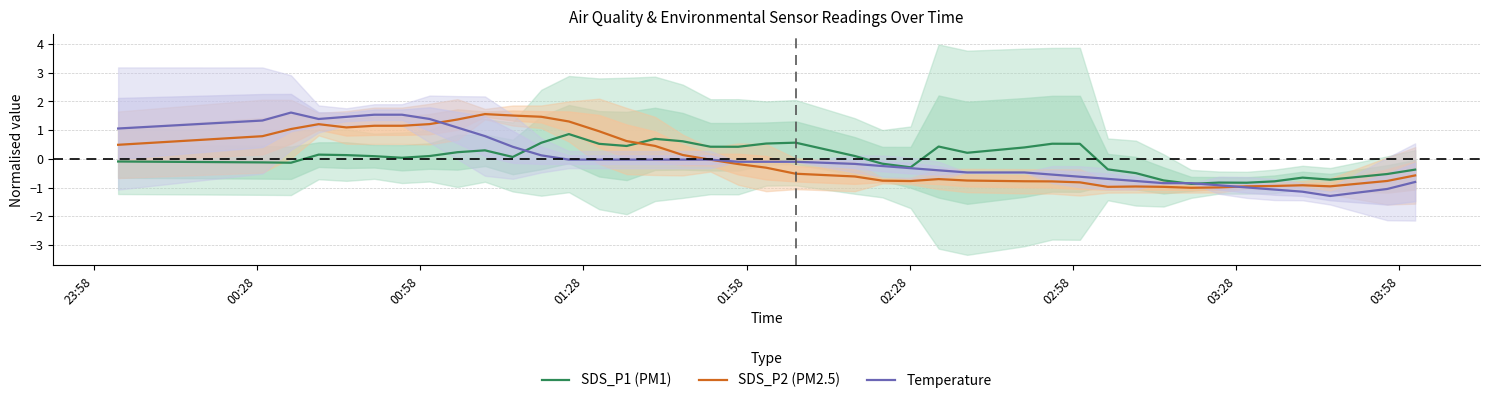

Rank the series by their average value, from lowest to highest.

Temperature, SDS_P2 (PM2.5), SDS_P1 (PM1)